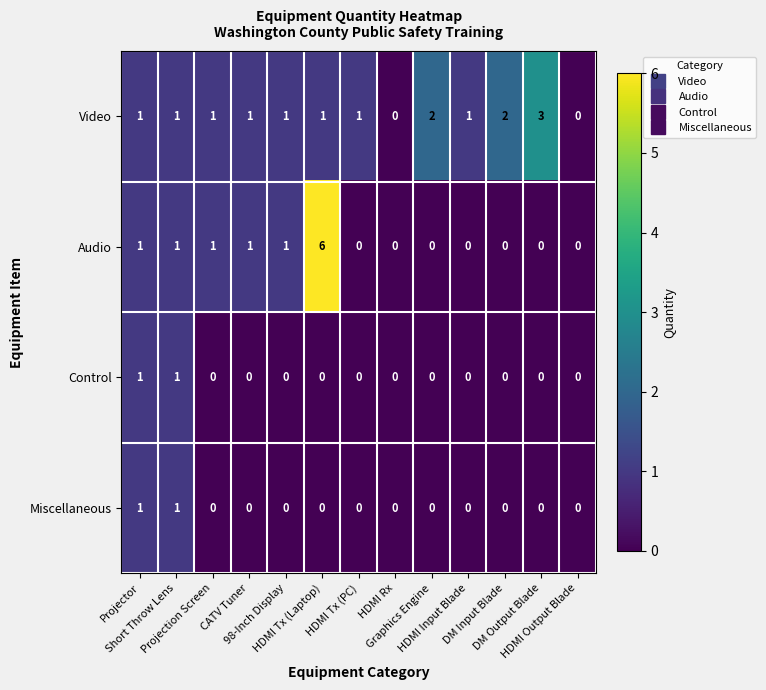

Which series has the largest range (max minus min)?

Audio